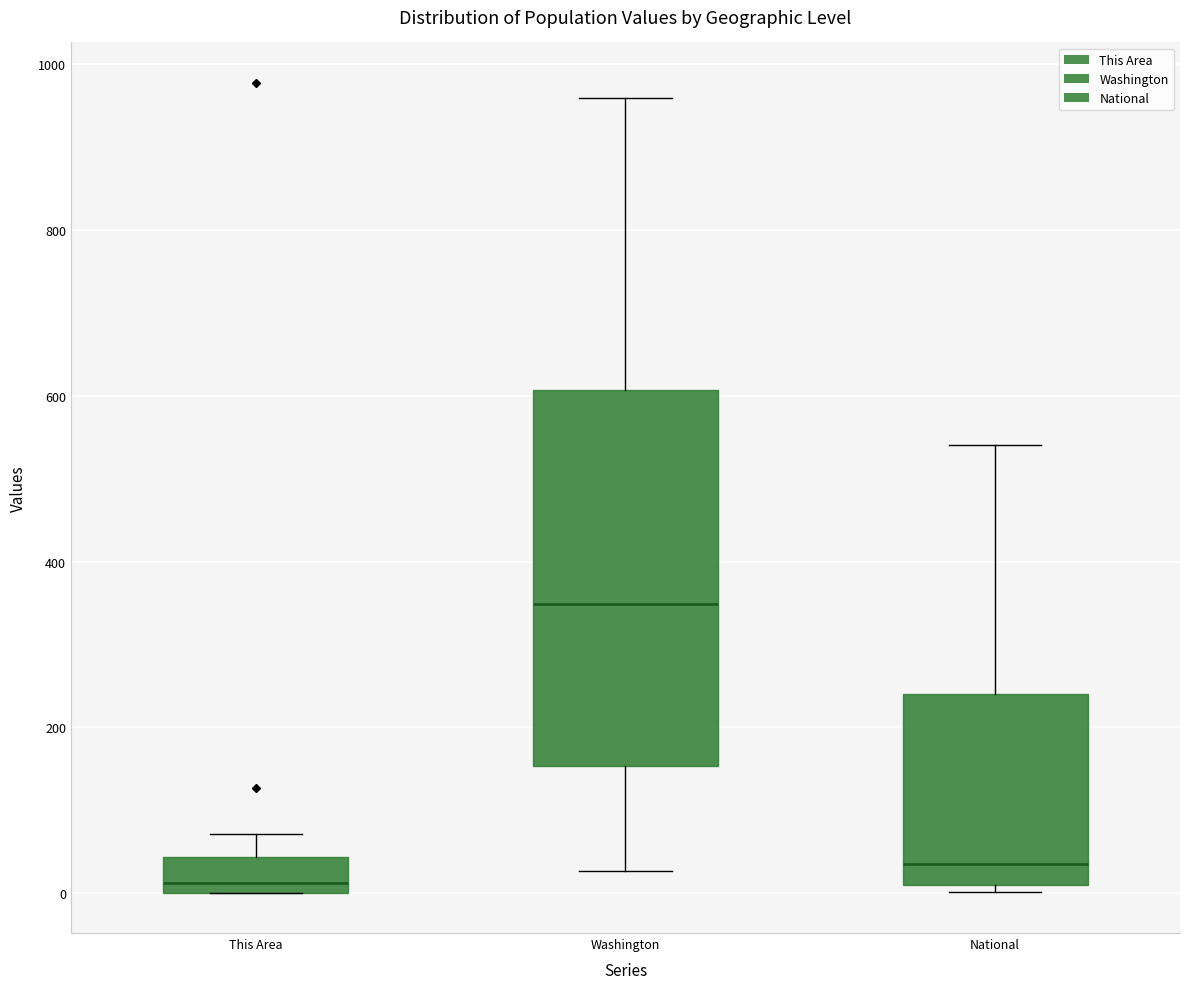

Reading left to right, transcribe this box plot: for each box, give where its median line is, the range the box spans, and where its two whiskers end, as read against the y-axis. The values are not printed on the chart, so give them approximately, as read against the axis.

This Area: median 20, box 0 to 40, whiskers 0 to 80
Washington: median 340, box 160 to 600, whiskers 20 to 960
National: median 40, box 0 to 240, whiskers 0 (just below the box's lower edge) to 540